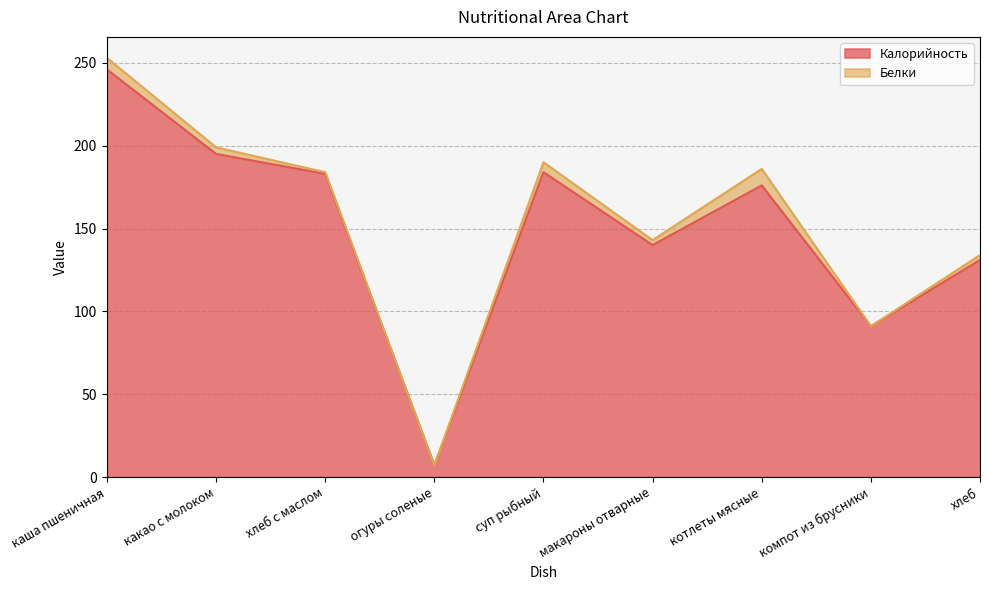

Rank the categories by value from lowest to highest.

огуры соленые, компот из брусники, хлеб, макароны отварные, котлеты мясные, хлеб с маслом, суп рыбный, какао с молоком, каша пшеничная